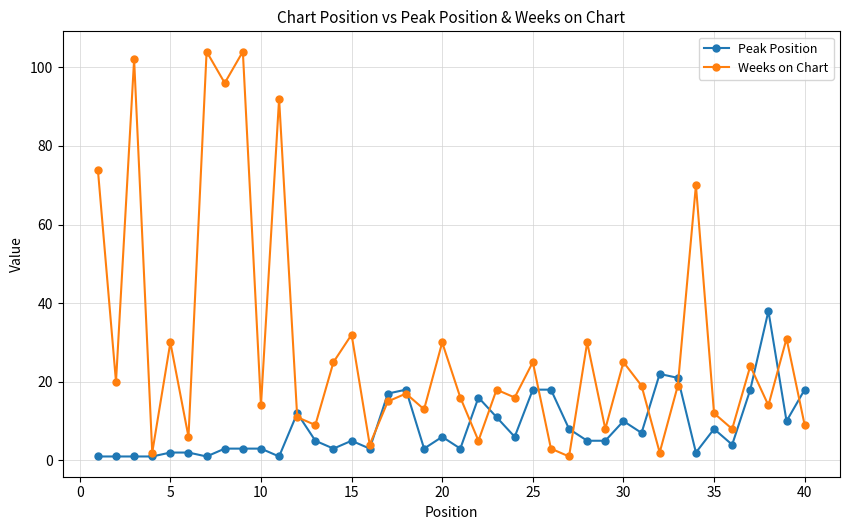

How many distinct data groups are displayed?

2